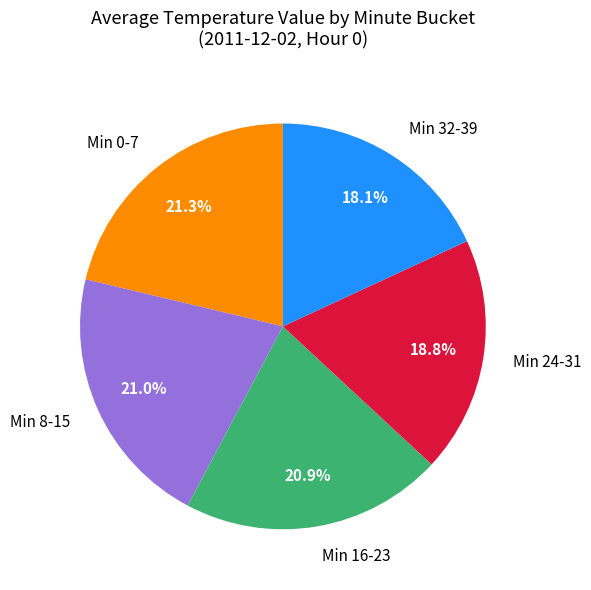

How many slices are in this pie chart?

5